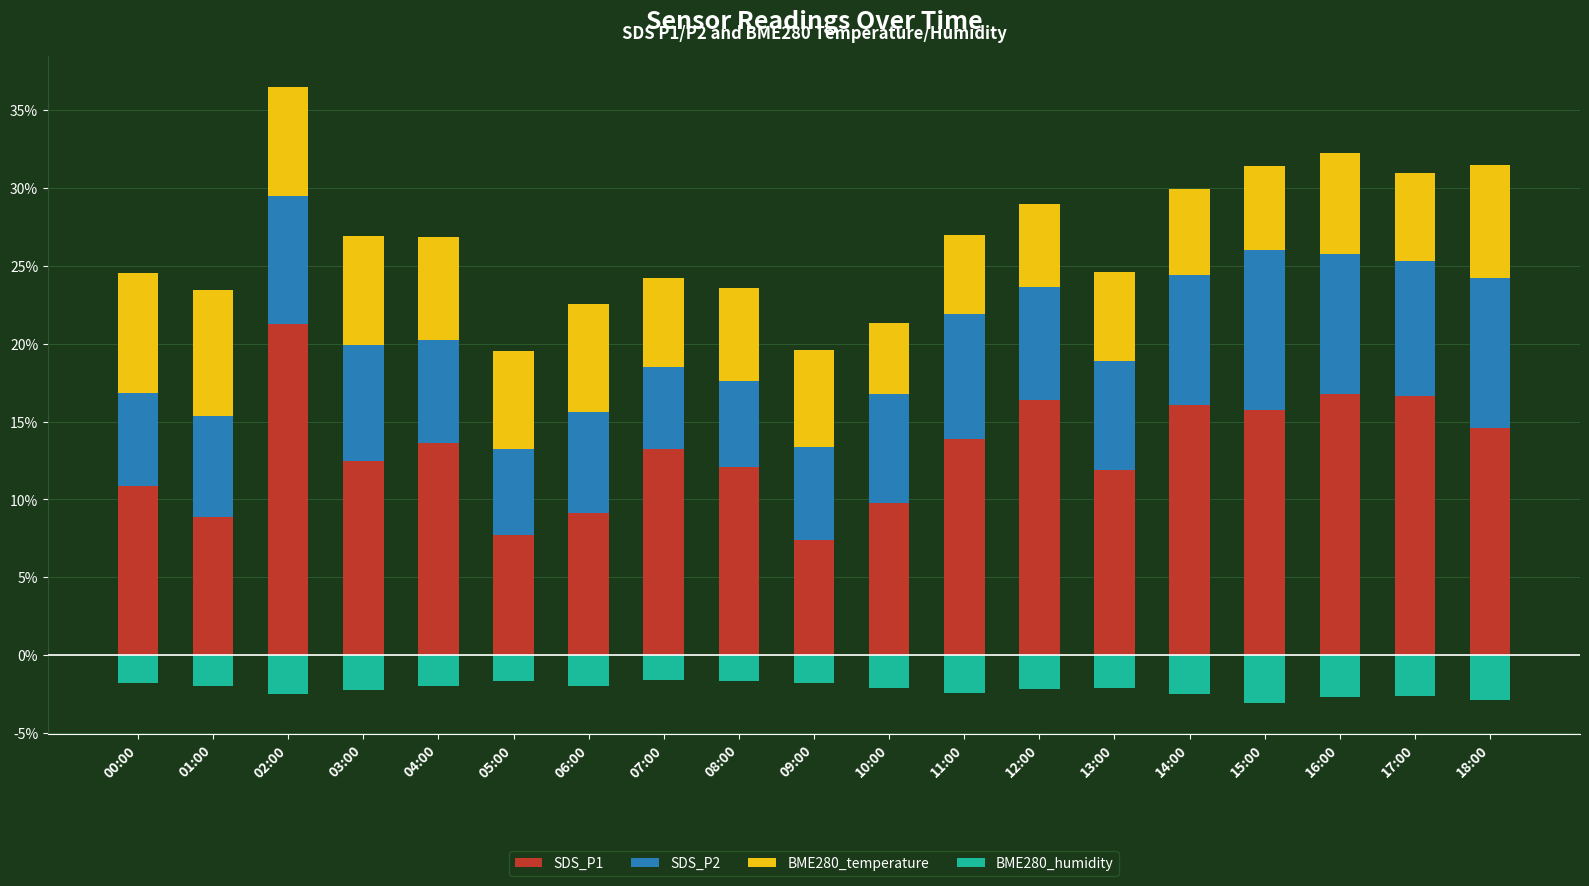

What is the spread (max minus min) of values at 18:00?

17.5